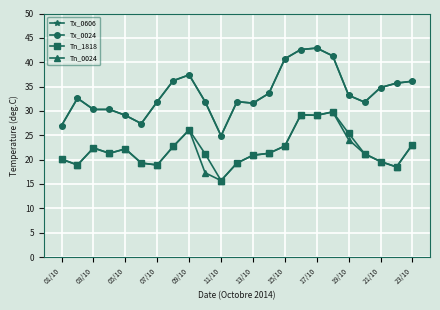

Does the chart have visible grid lines?

Yes